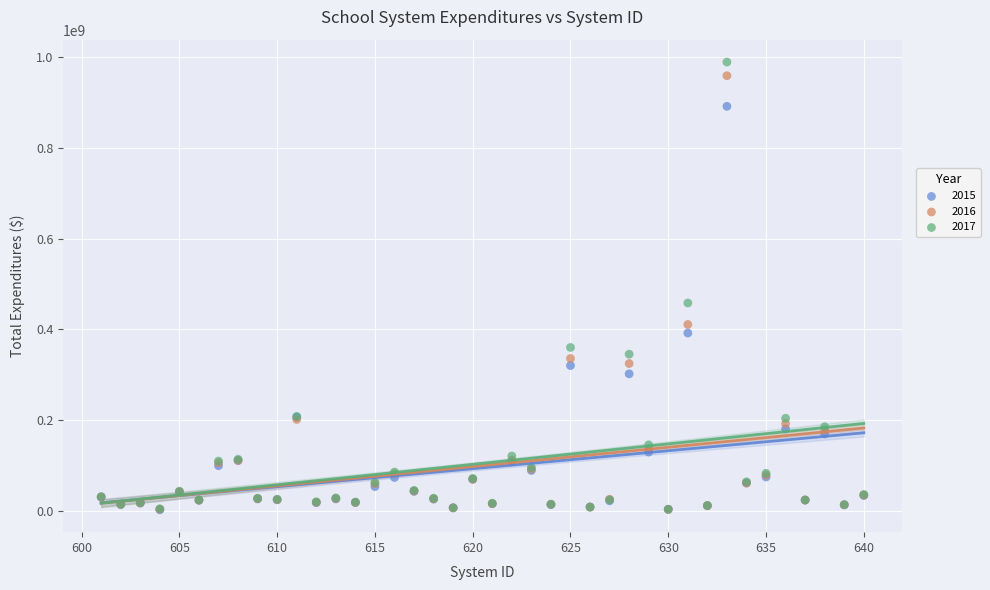

Across all series, what Y value is closest to 495845802?

458228819.2